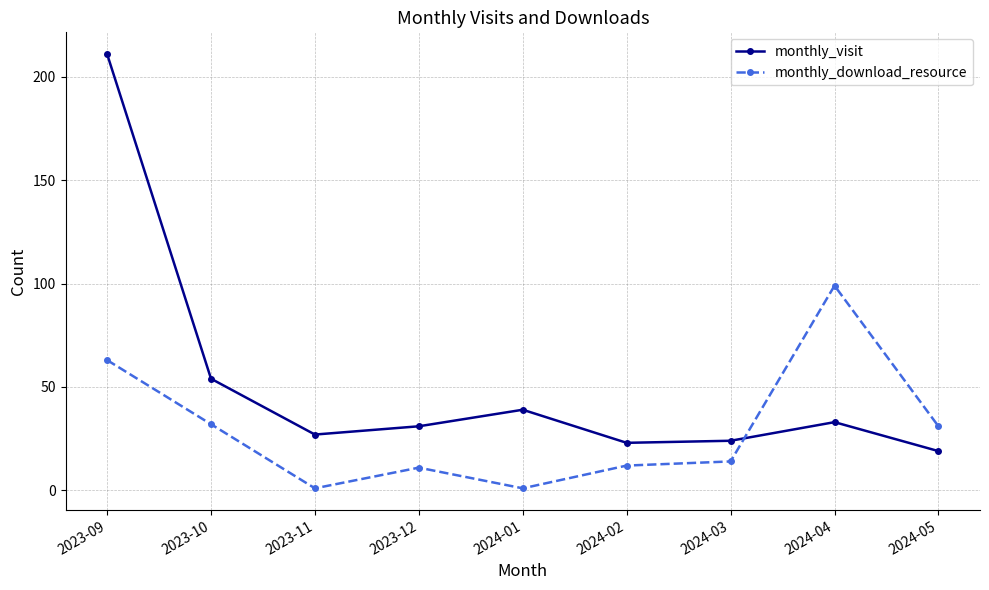

What is the lowest value of the monthly_download_resource series?

1